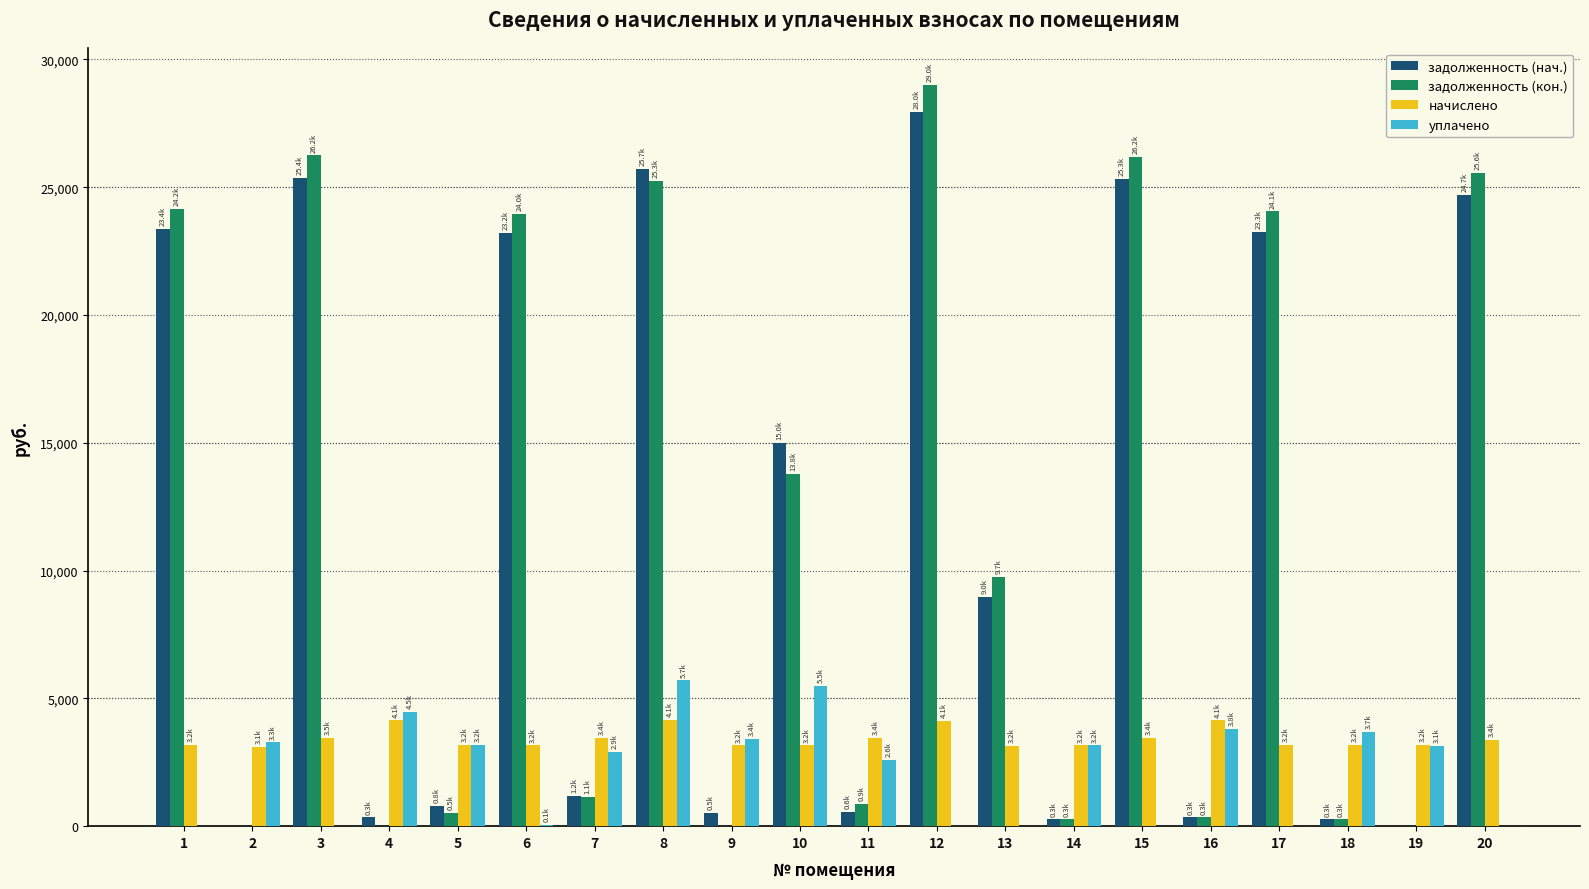

Which series changed the most between 8 and 15?

уплачено